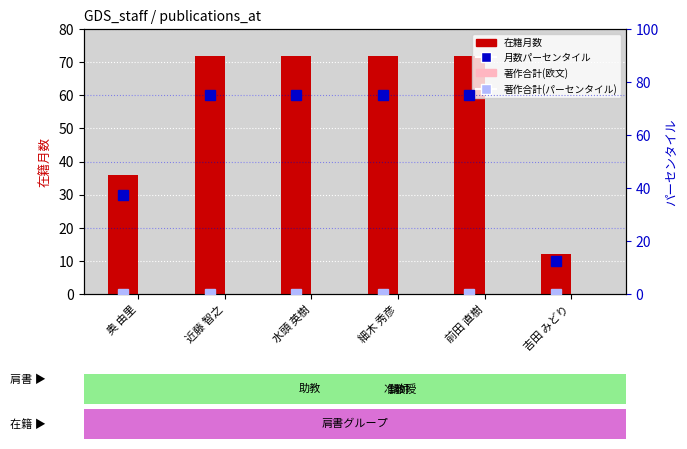

The 在籍月数 series shows 116.0 at 前田 直樹. True or false?

False